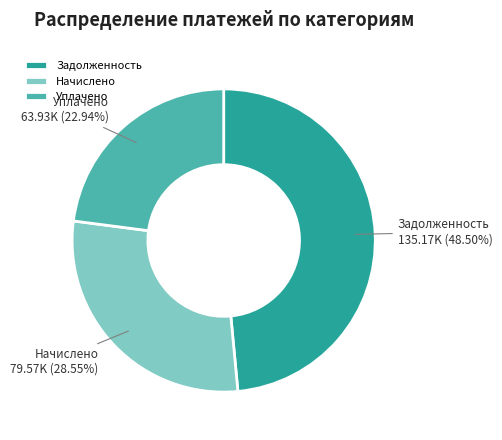

Between Начислено and Уплачено, which is larger?

Начислено